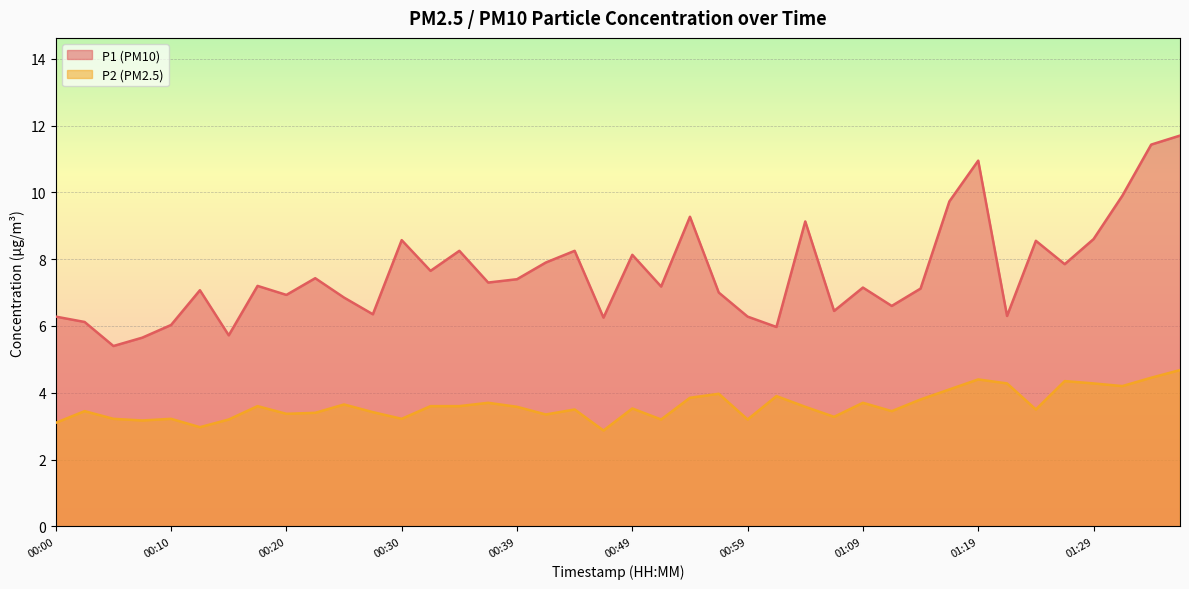

At which category does P2 reach its first local peak?

00:03